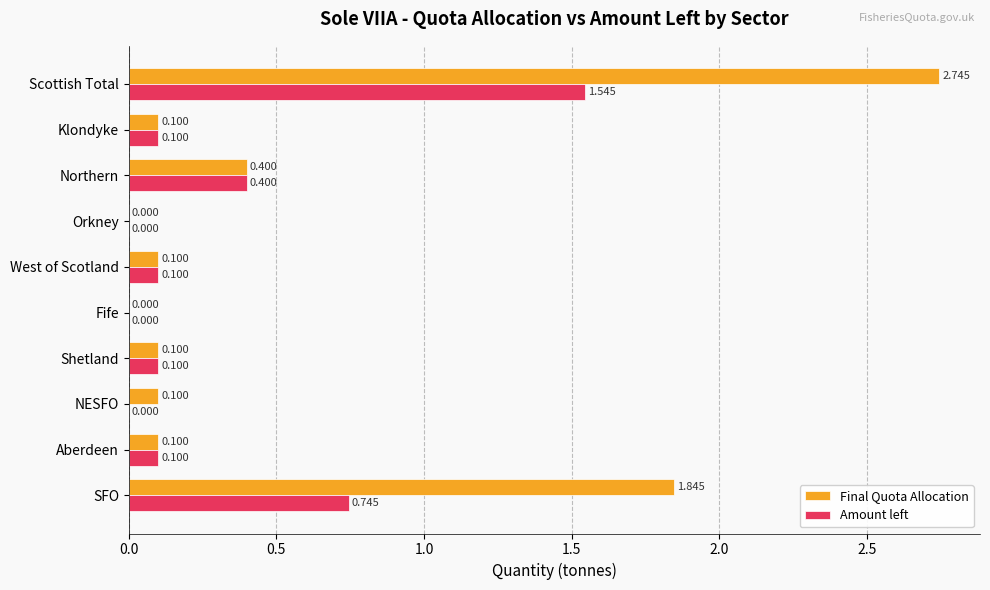

At which label is Final Quota Allocation closest to 1?

Northern